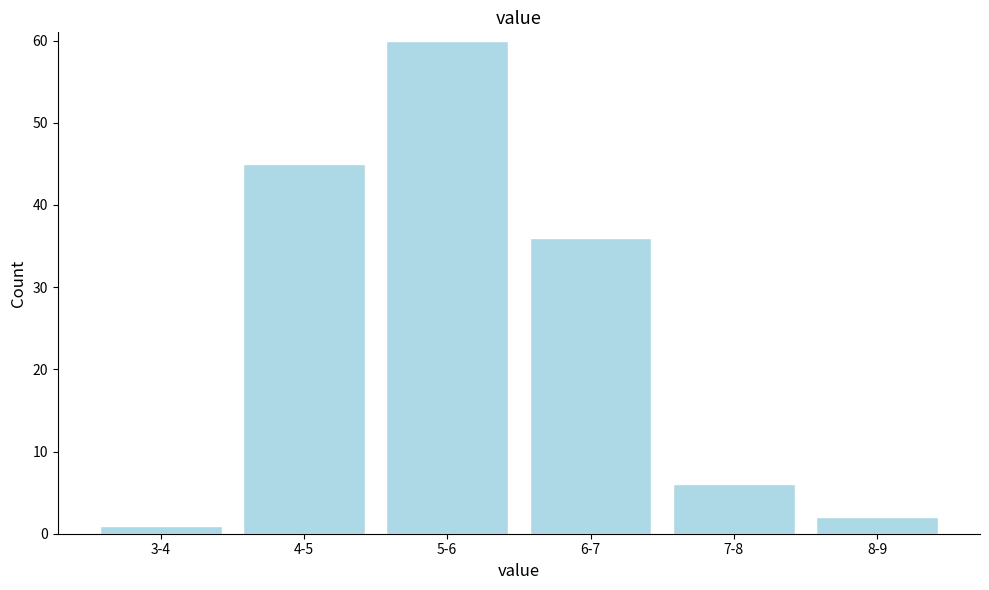

Reading left to right, what are all the values shown in this chart?

1	45	60	36	6	2